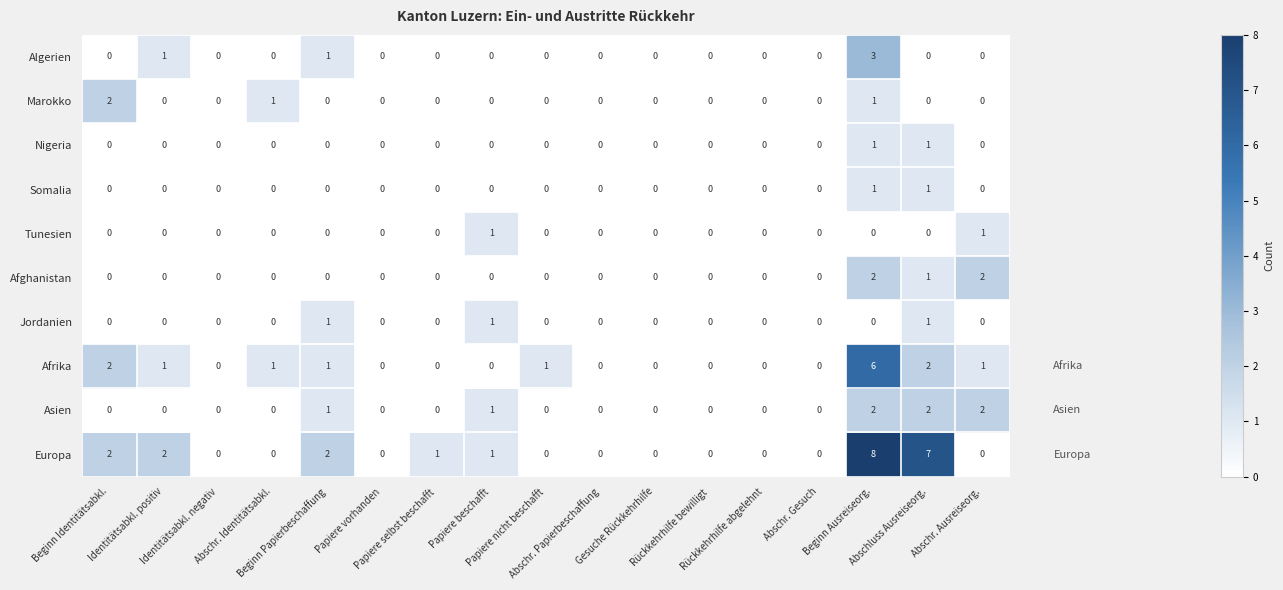

Which series has the largest total across all categories?

Europa